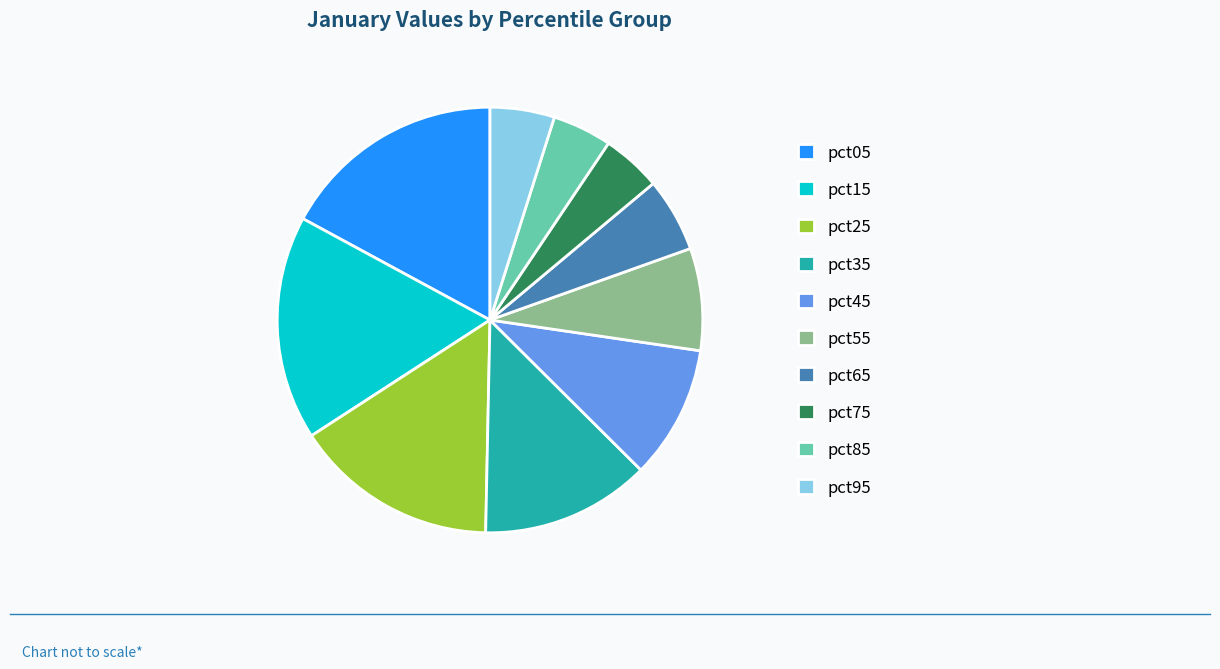

Is there a majority slice in this chart?

No